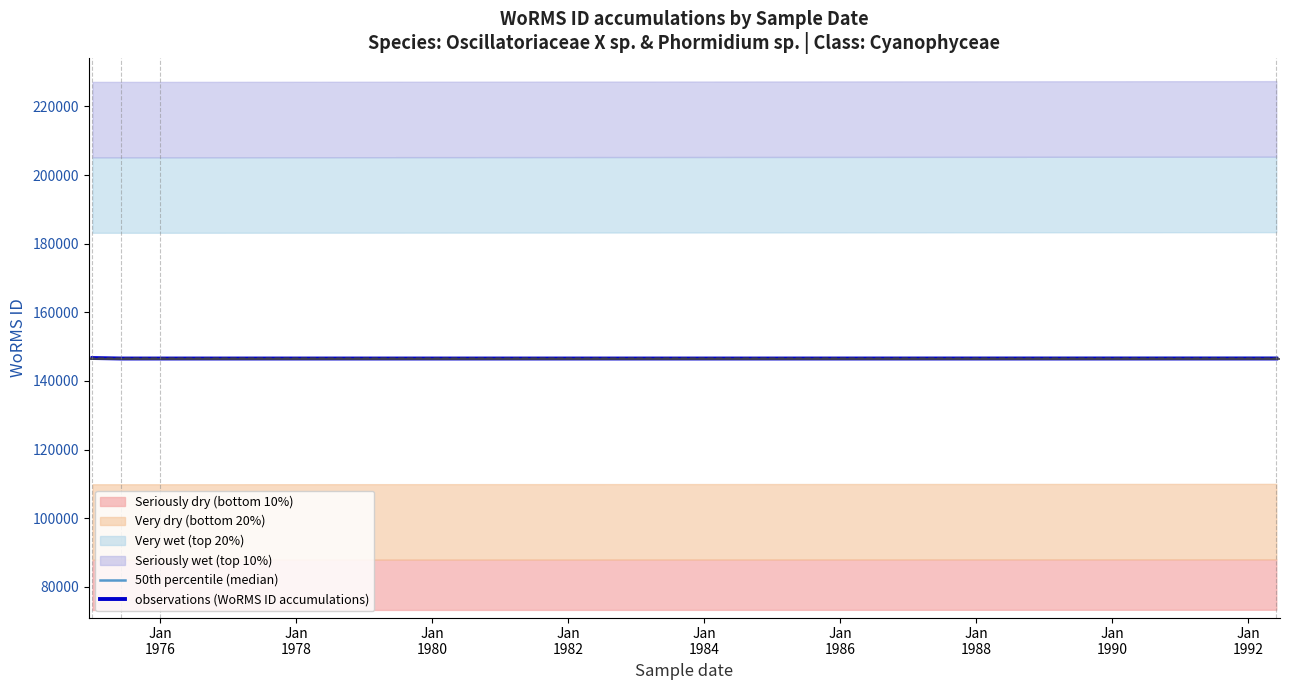

Does the chart have visible grid lines?

No